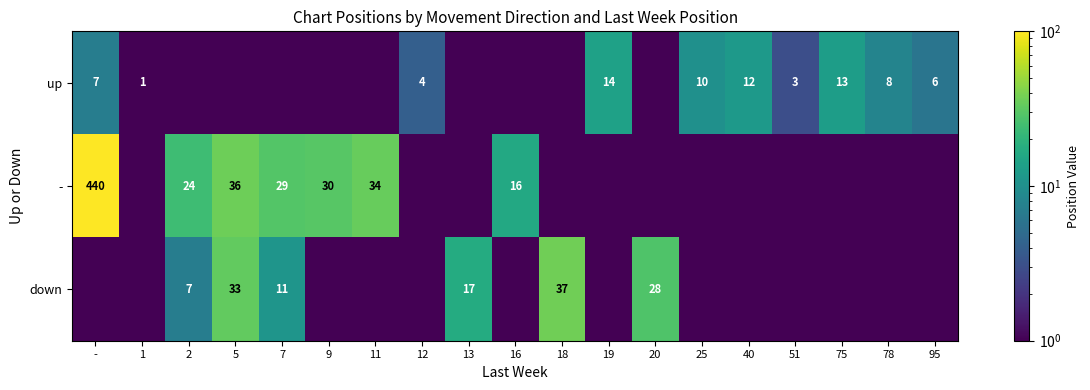

The value of up at 75 is 8.3. True or false?

False